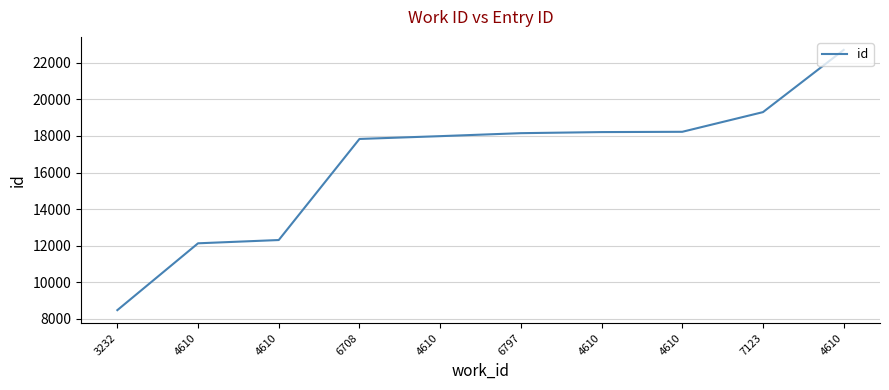

List the labels in order of value, smallest first.

3232, 4610, 4610, 6708, 4610, 6797, 4610, 4610, 7123, 4610